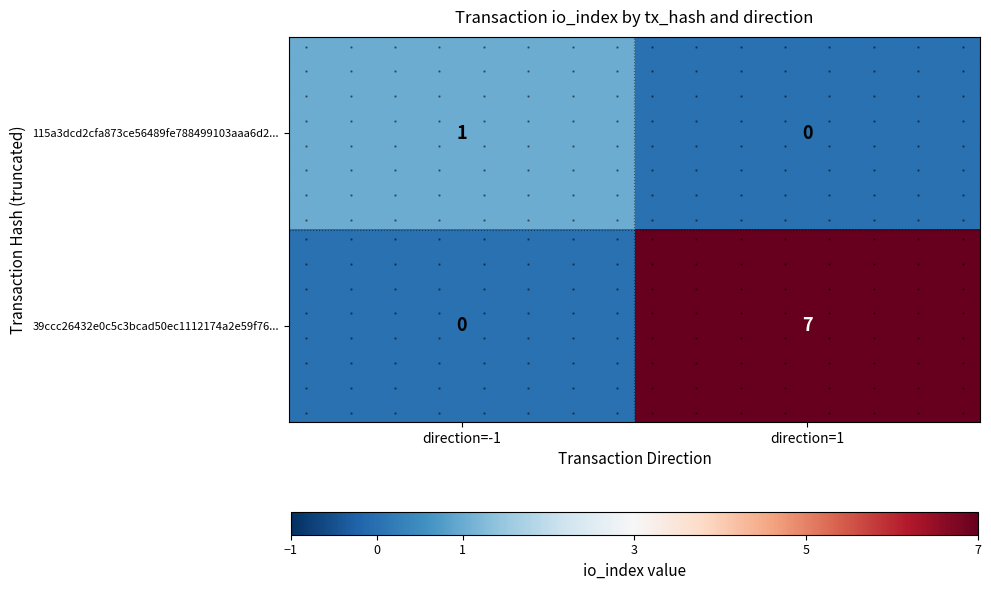

How many values in 115a3dcd2cfa873ce56489fe788499103aaa6d2... are above zero?

1